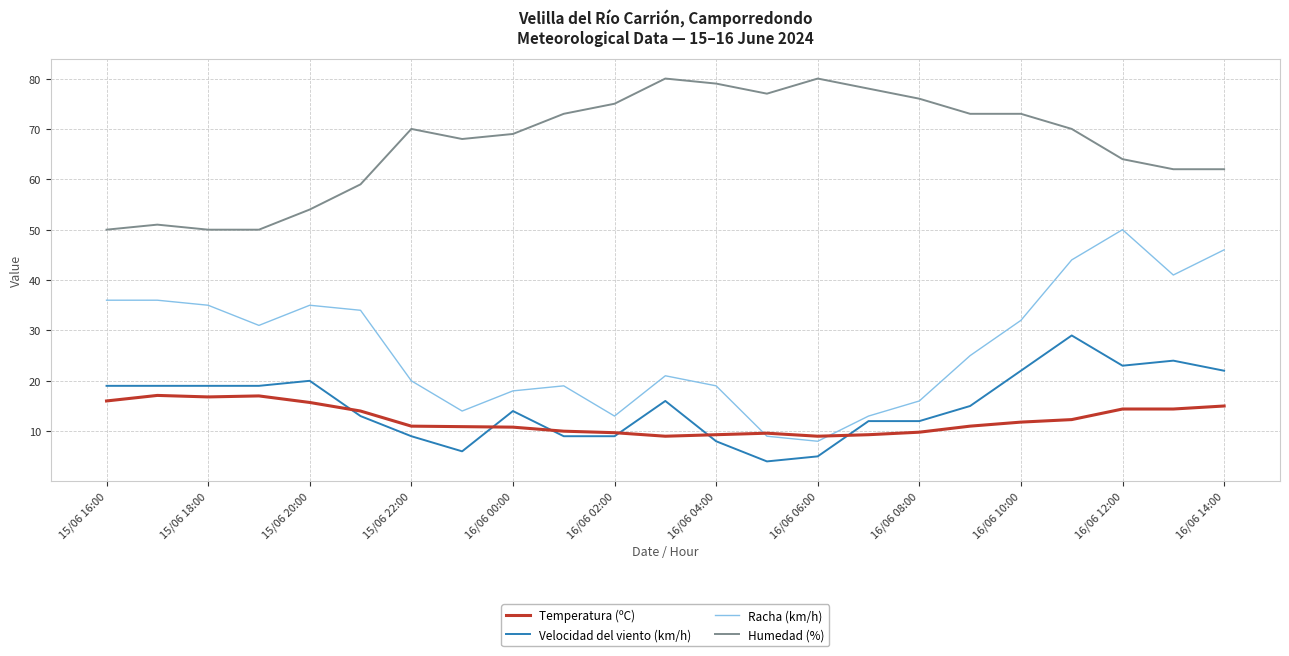

Which series has the largest range (max minus min)?

Racha (km/h)